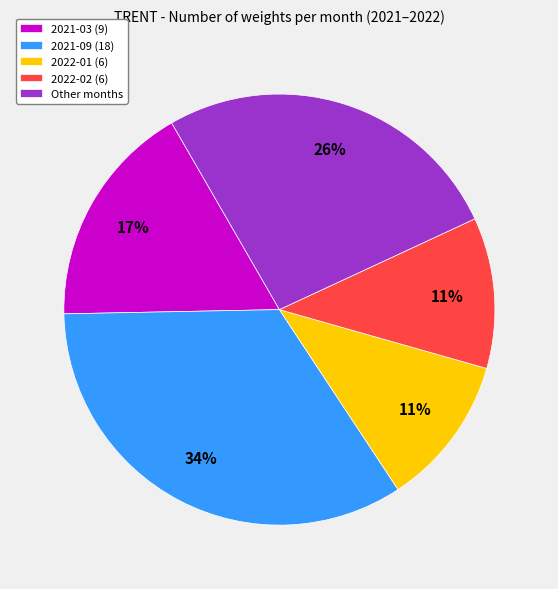

To the nearest percent, what is the difference between the largest and smallest slice percentages?

23%